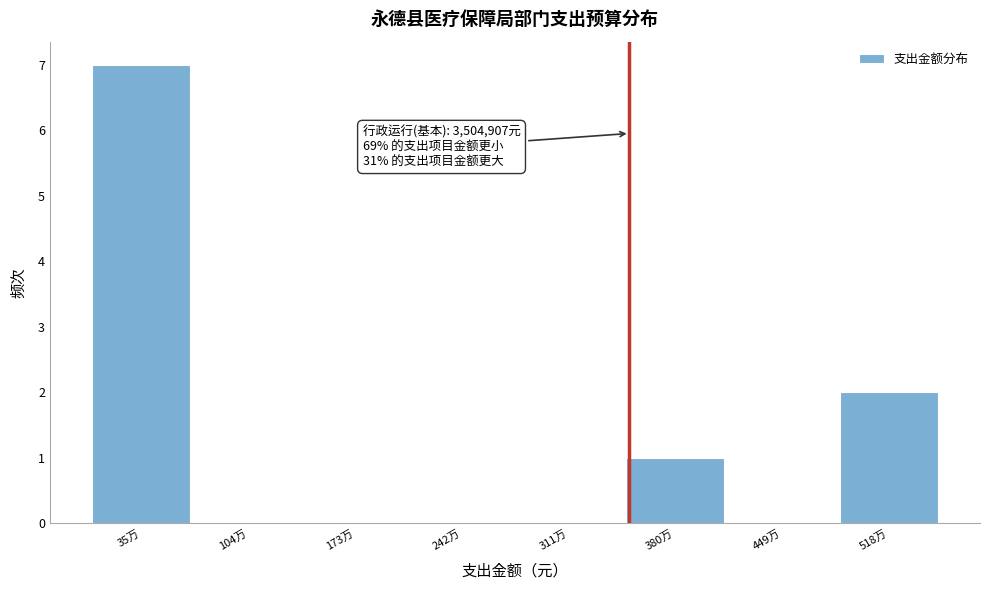

Reading left to right, list all the values displayed in this chart.

35万=7	104万=0	173万=0	242万=0	311万=0	380万=1	449万=0	518万=2